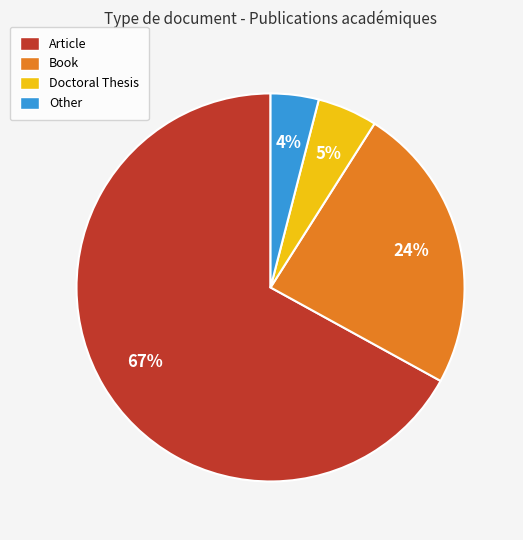

True or false: Other accounts for 4% of the total.

True